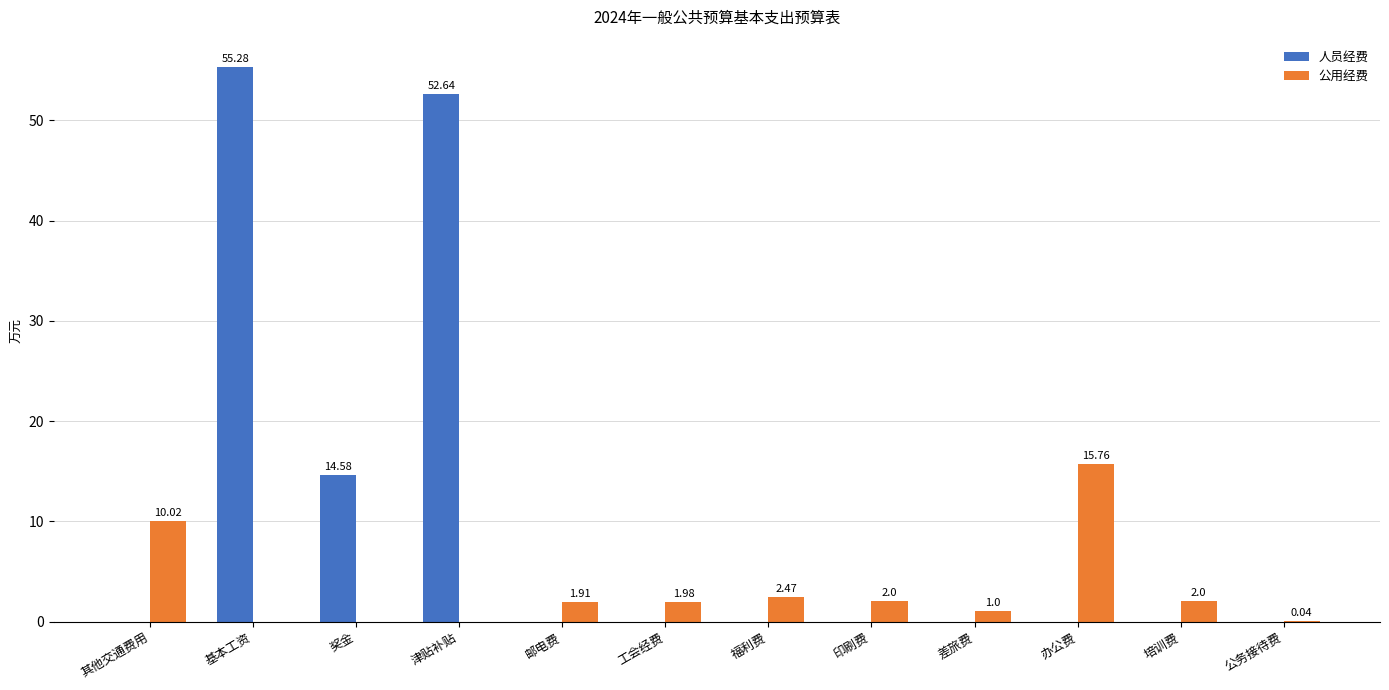

Which category has the highest value across all series?

基本工资